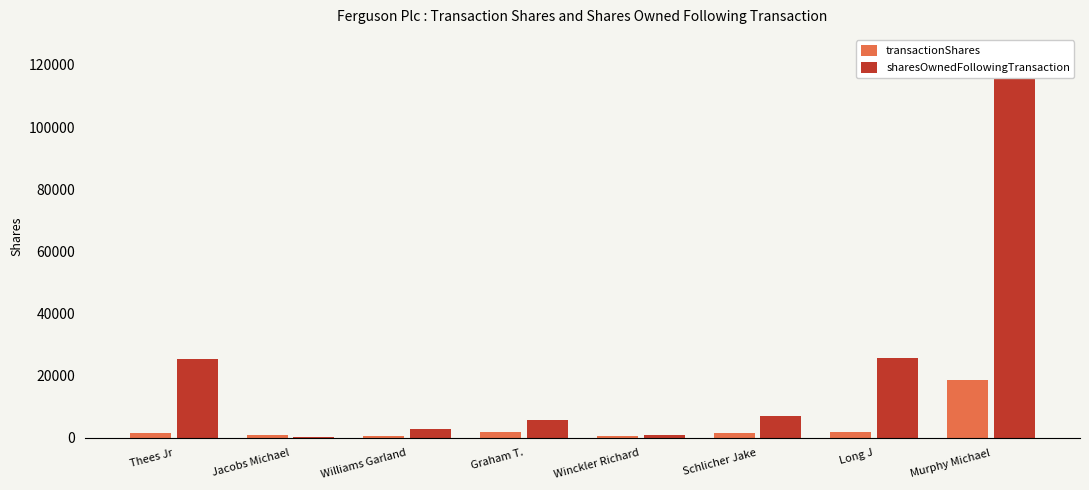

What is the value of the sharesOwnedFollowingTransaction bar at the 2nd from the left?

319